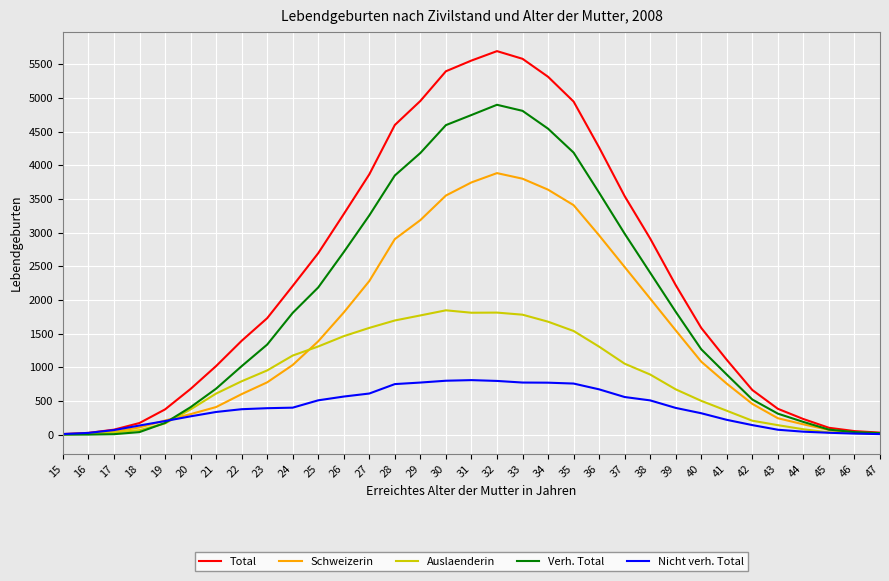

What is the total value across all series at 32?

17088